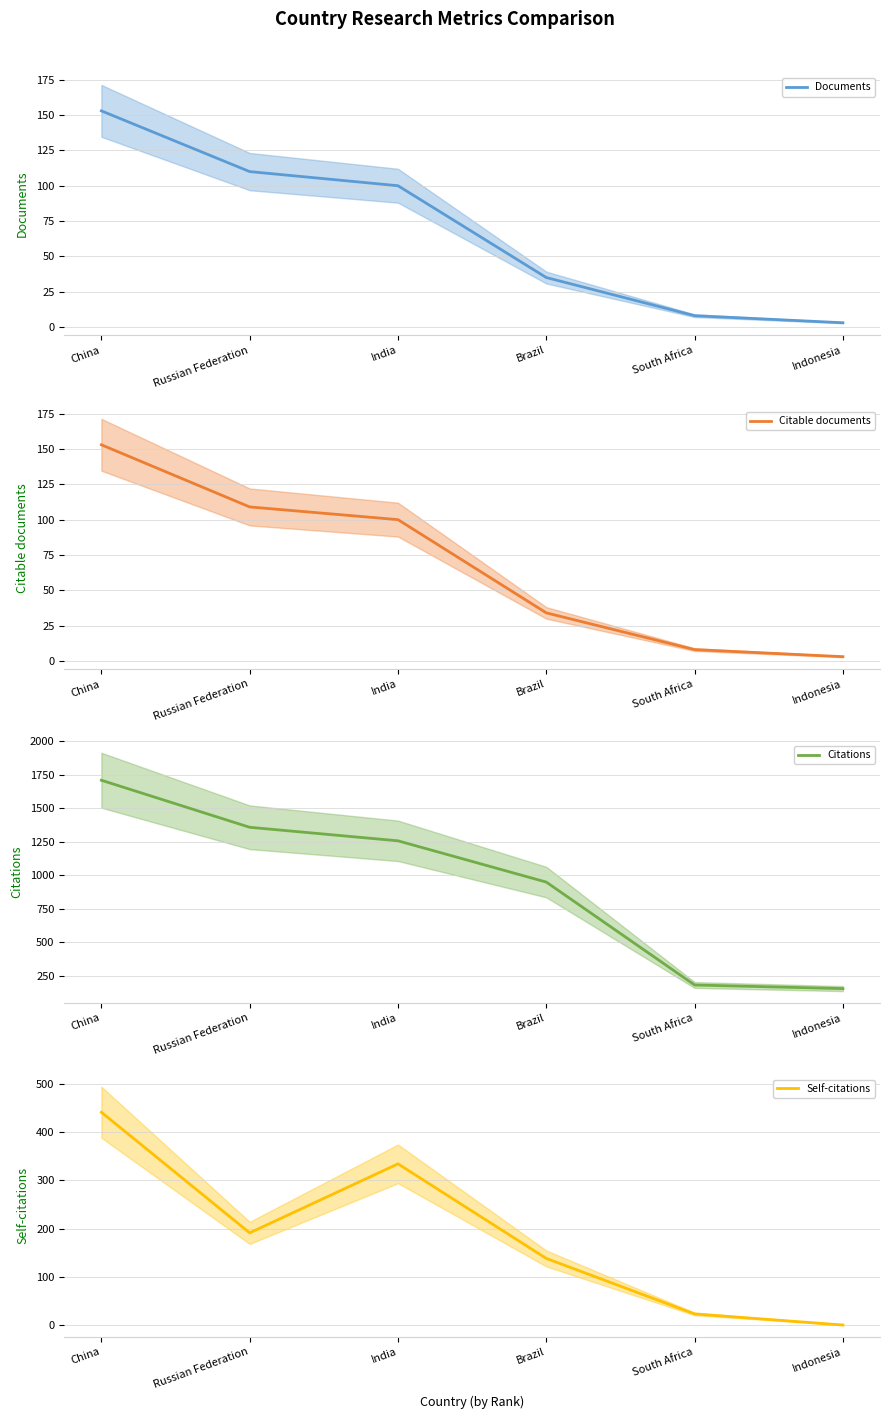

What position from the left is Indonesia?

6